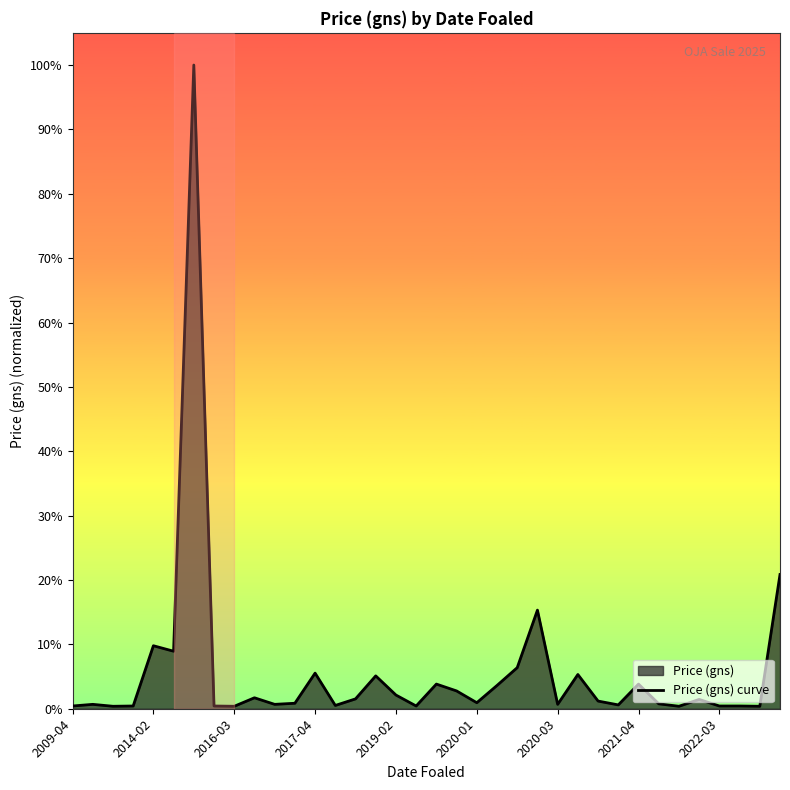

True or false: the data shows 0.0 at 9.

False